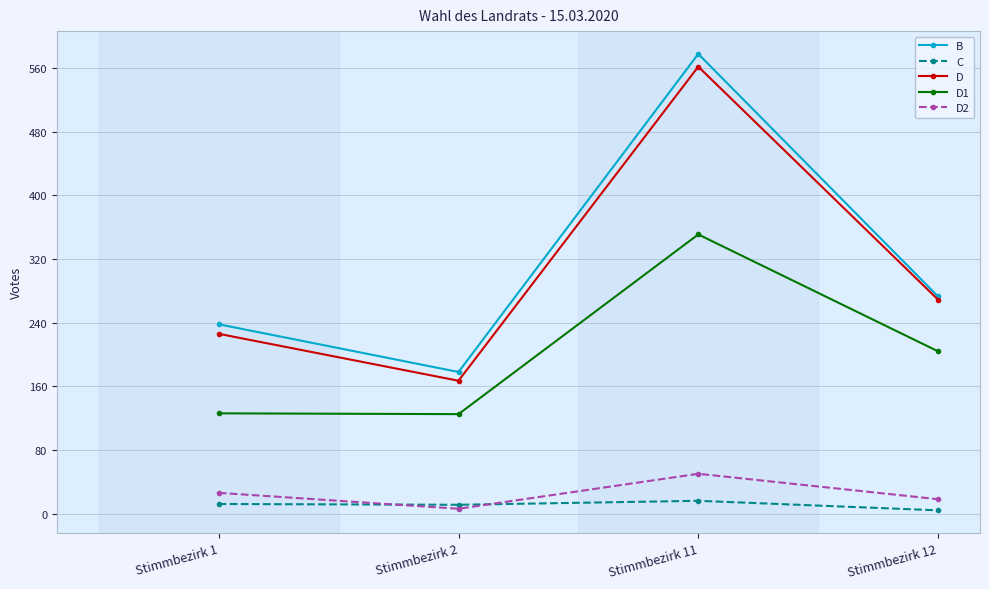

What is the difference between the B values at Stimmbezirk 12 and Stimmbezirk 1?

35